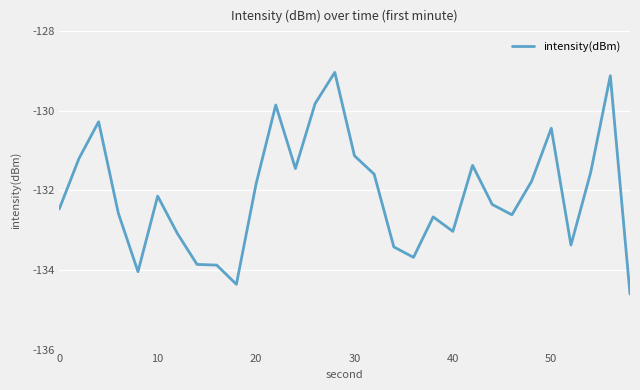

What is the greatest value displayed?

-129.0